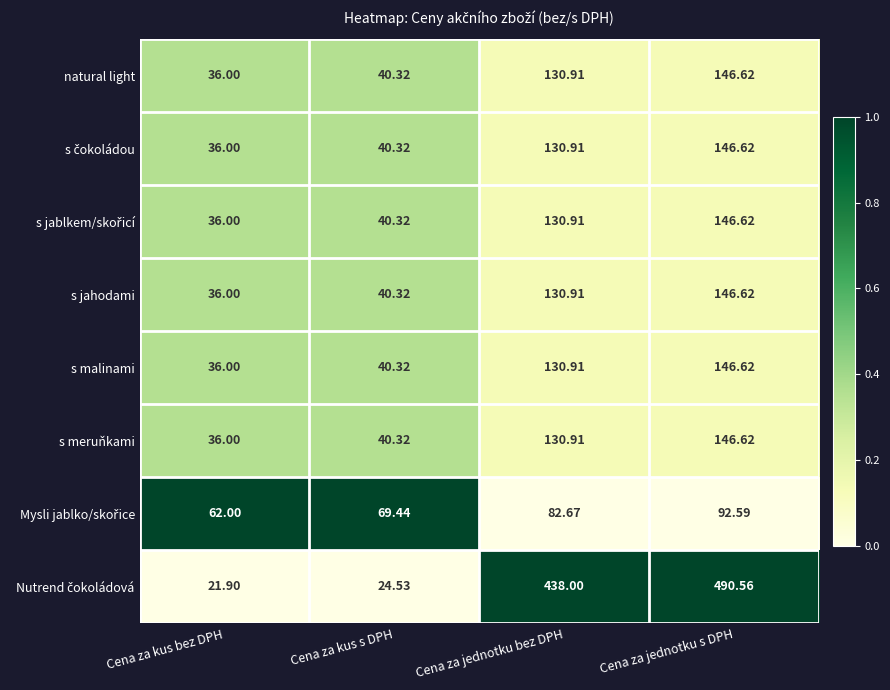

Rank the categories by s malinami value from lowest to highest.

Cena za kus bez DPH, Cena za kus s DPH, Cena za jednotku bez DPH, Cena za jednotku s DPH